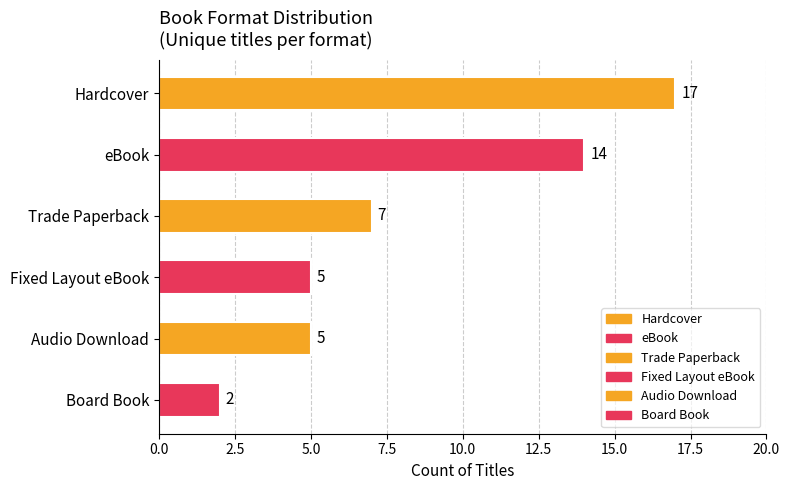

What is the approximate value at Board Book?

2